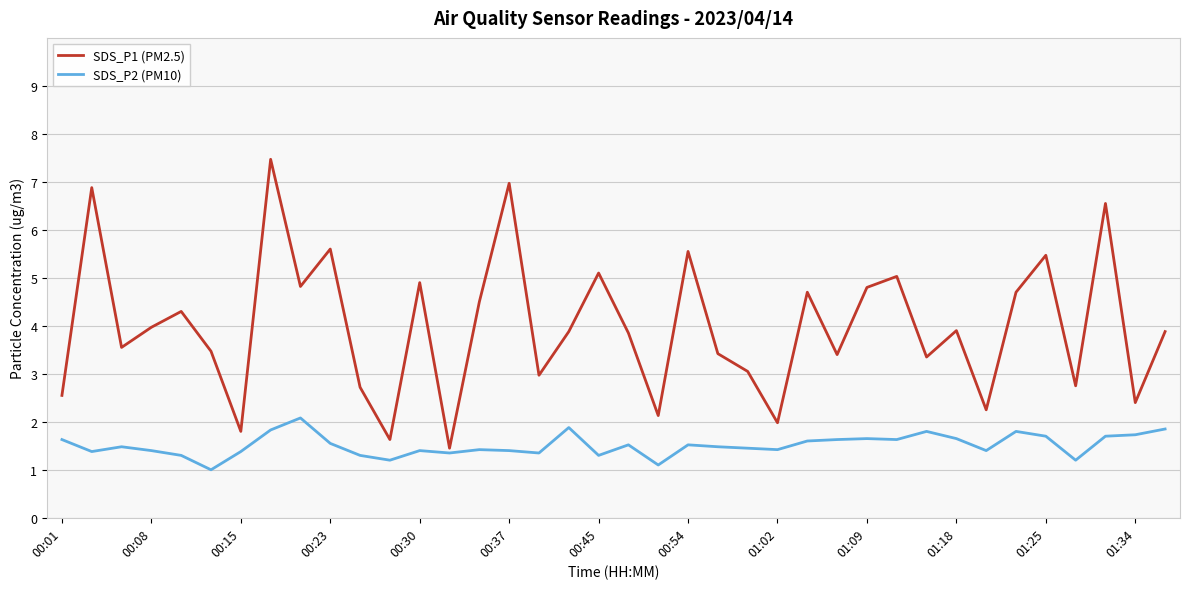

How many categories are shown in the chart?

38